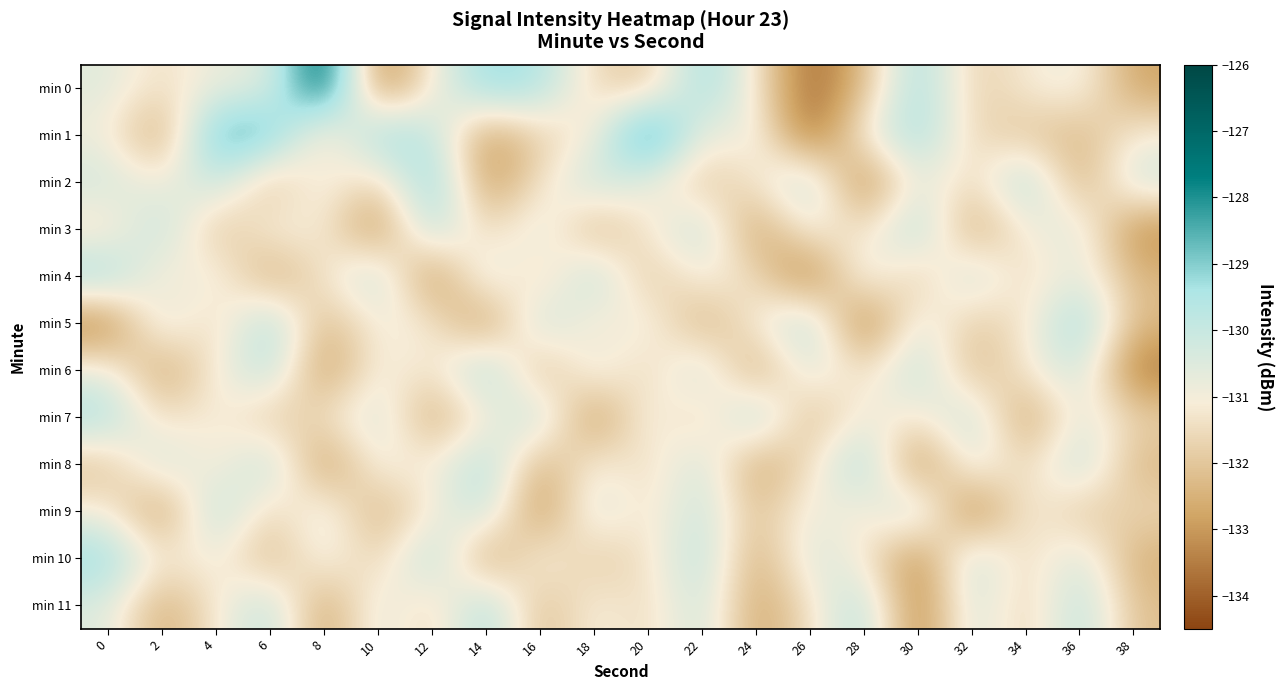

What is the total value across all series at 26?

-1578.4